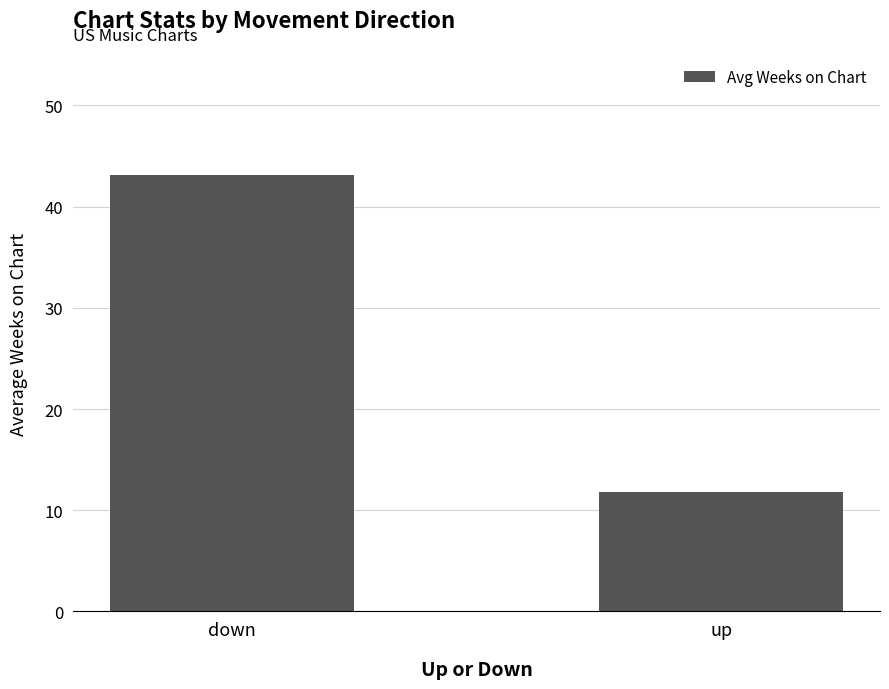

Where is the data nearest to the value 27?

up